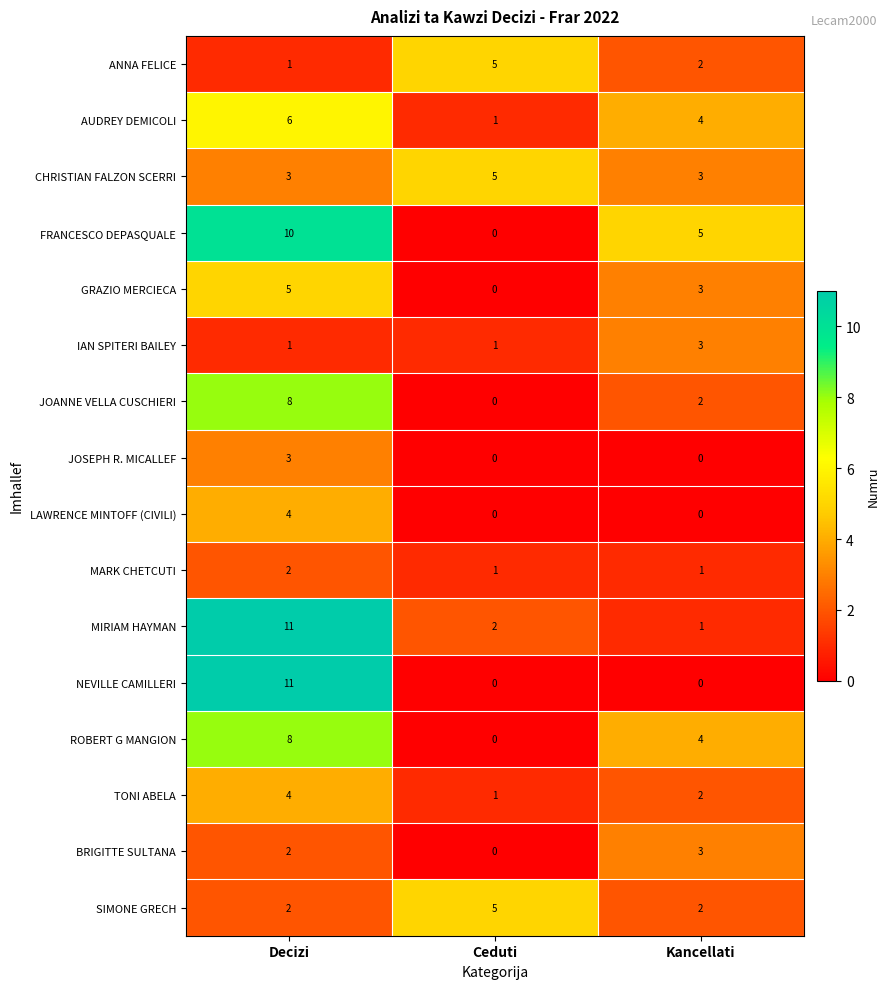

List the labels in order of GRAZIO MERCIECA value, smallest first.

Ceduti, Kancellati, Decizi